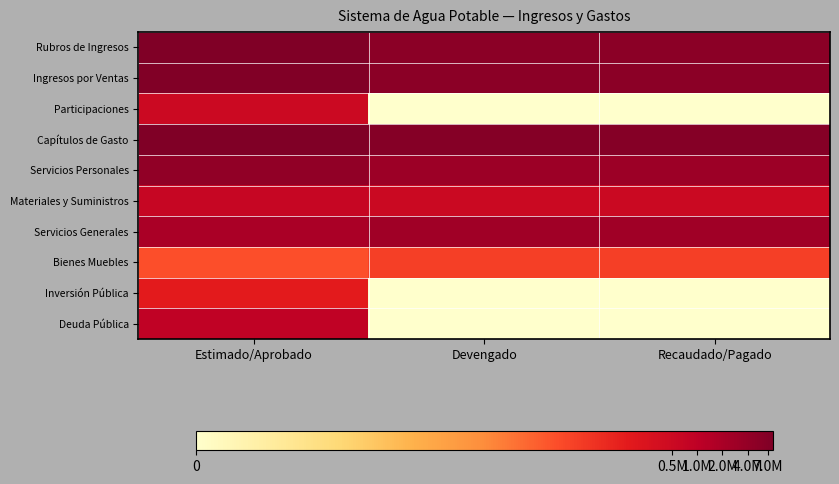

How many data points does each series have?

3